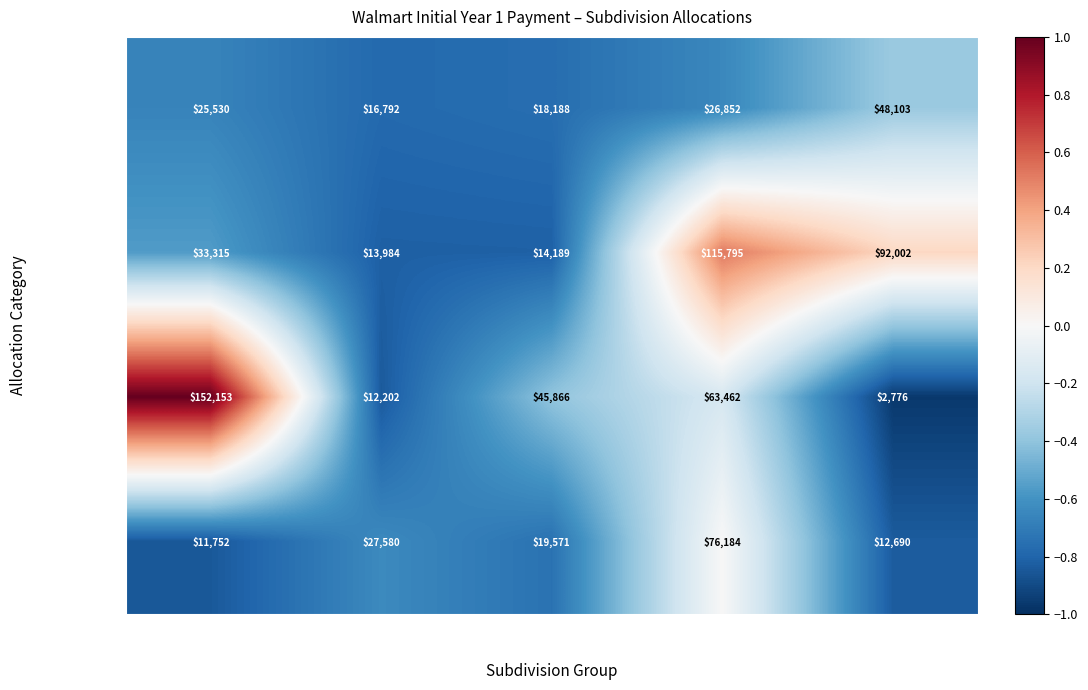

The Benton County series shows 2776 at Slot 5. True or false?

True